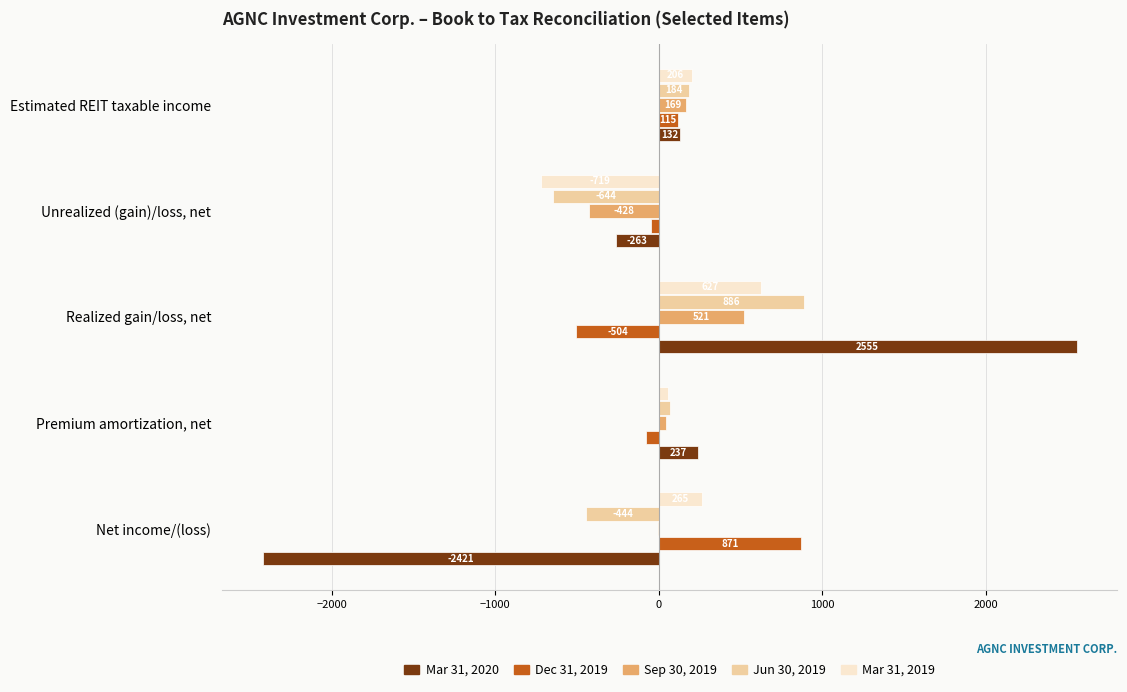

The value of Dec 31, 2019 at Net income/(loss) is 871. True or false?

True